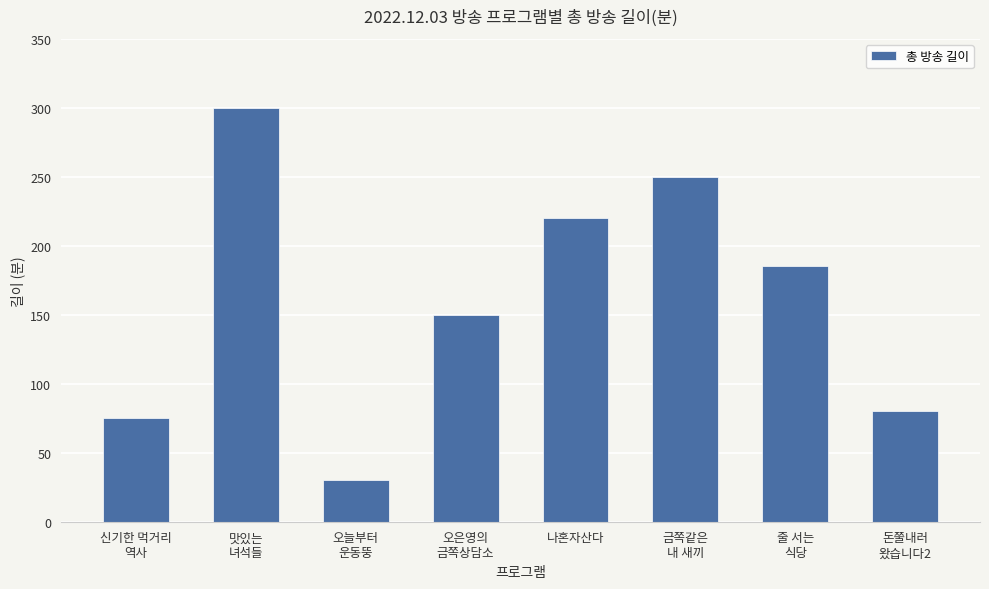

Count the number of data series in this chart.

1